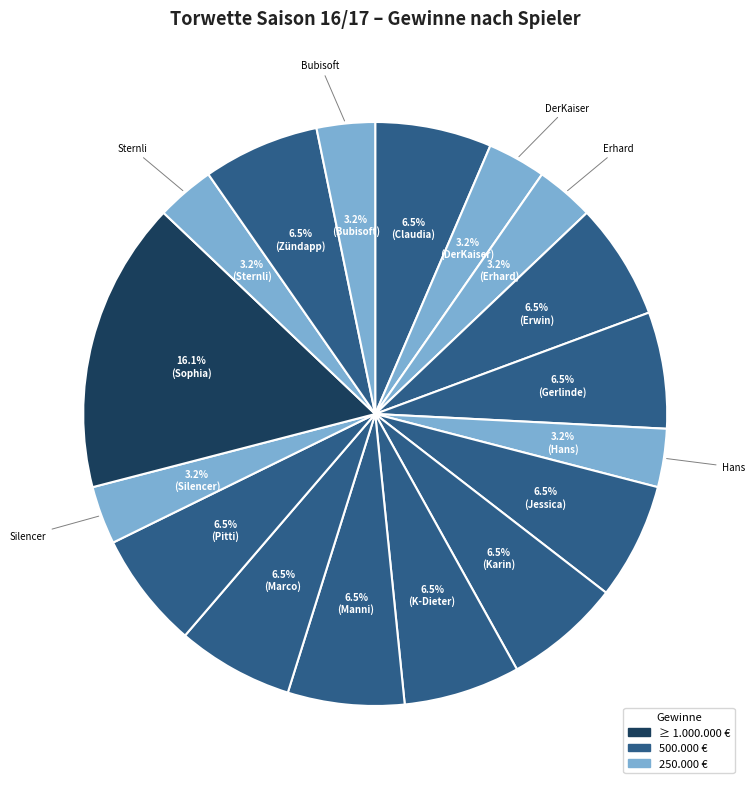

Which slice is the smallest?

DerKaiser